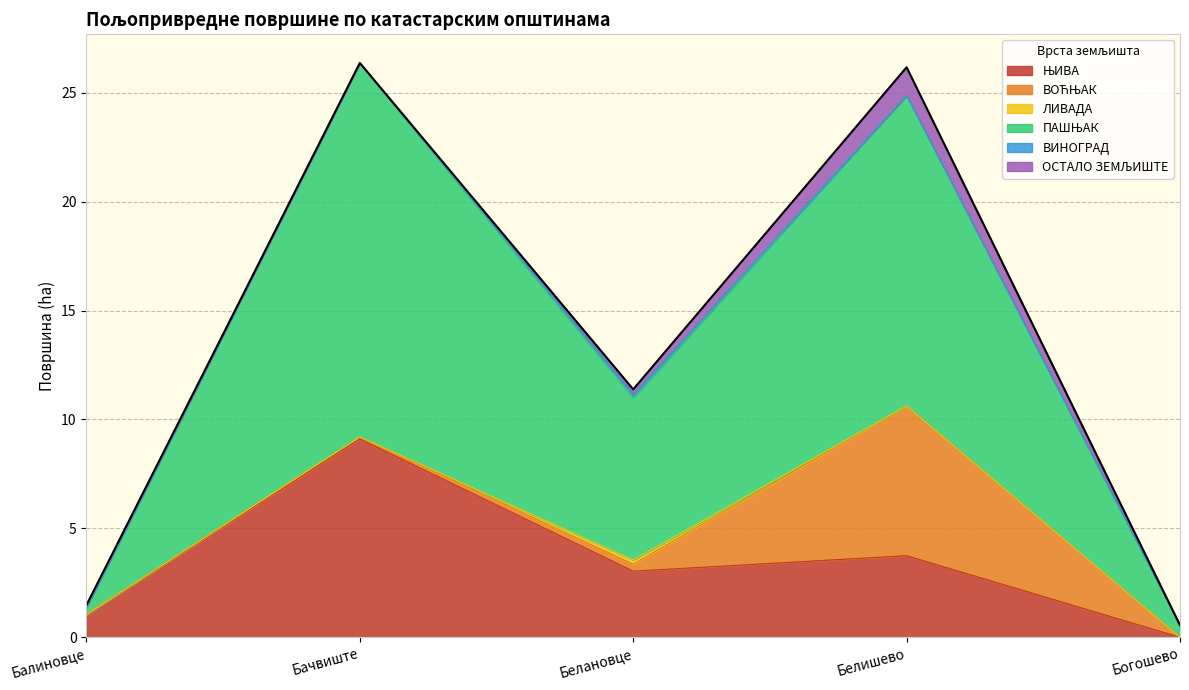

What is the difference between the highest and lowest values at Богошево?

0.6